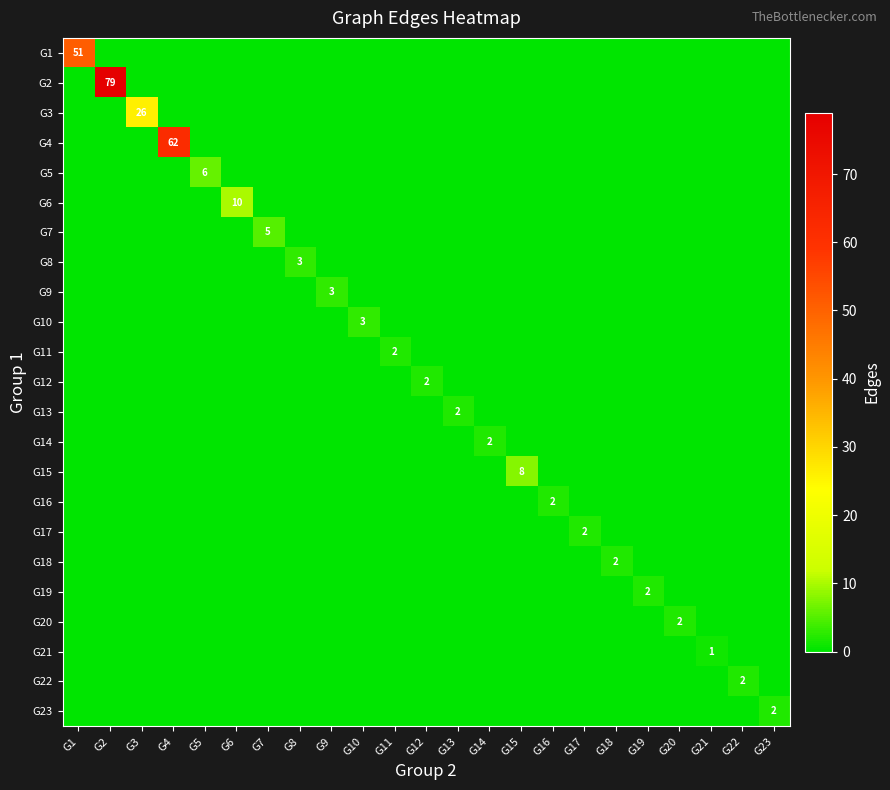

Which series changed the most between G2 and G3?

G2